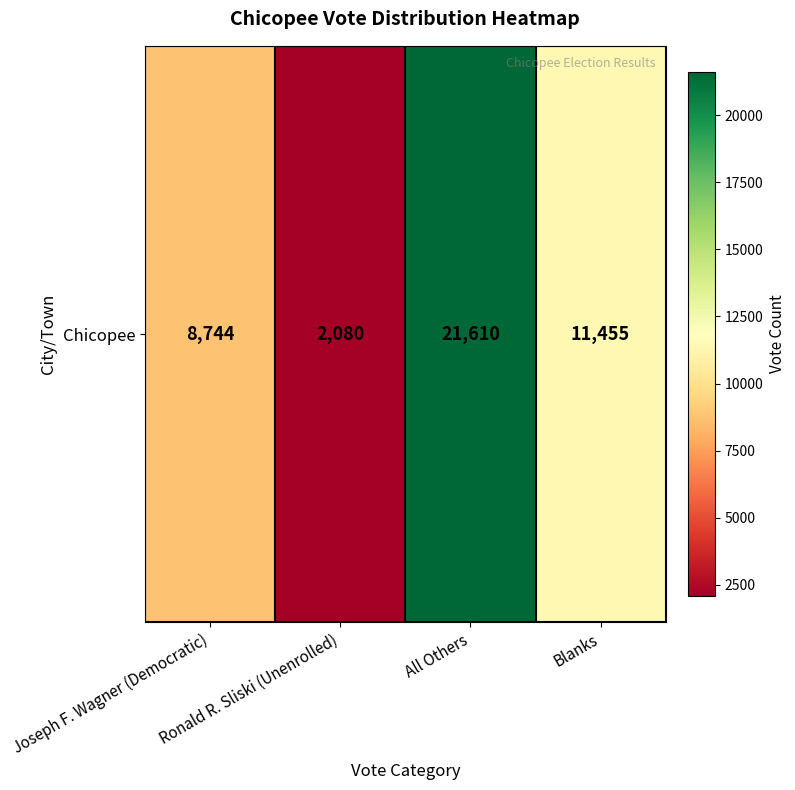

What is the smallest value displayed?

2080